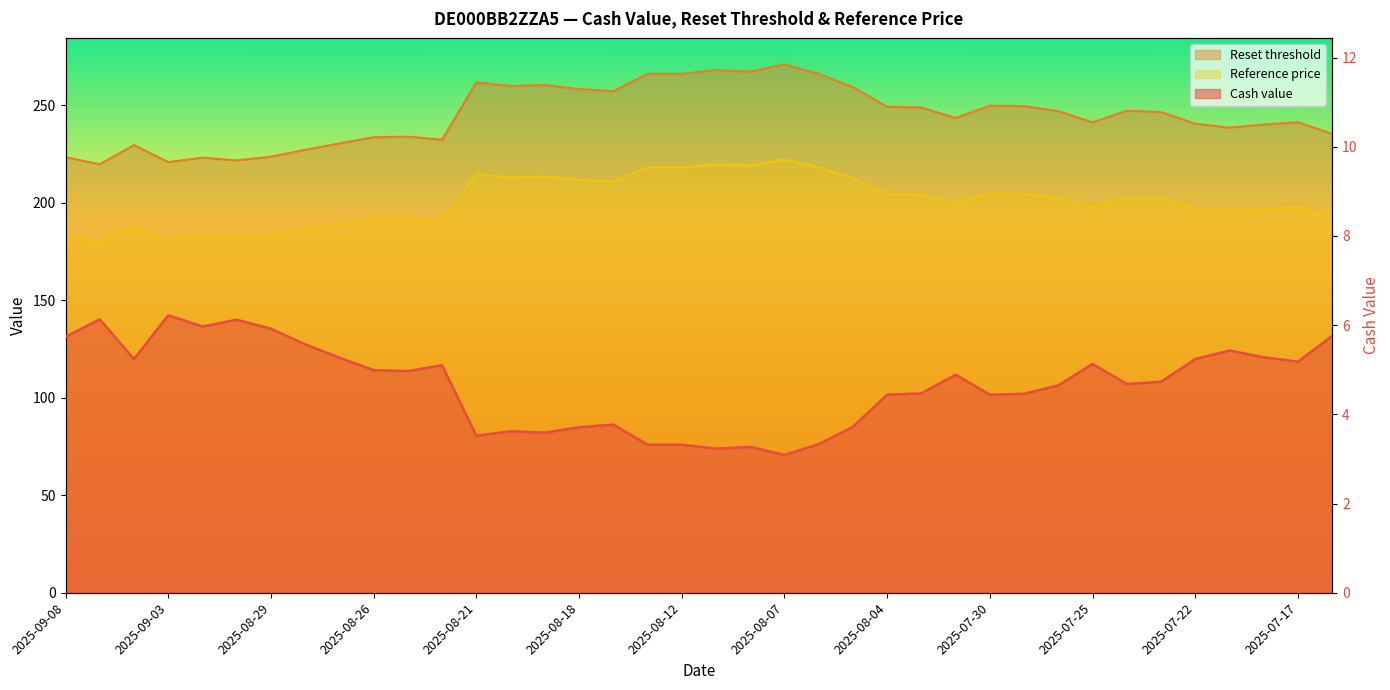

What is the difference between the maximum and minimum values in the Reference price series?

42.0